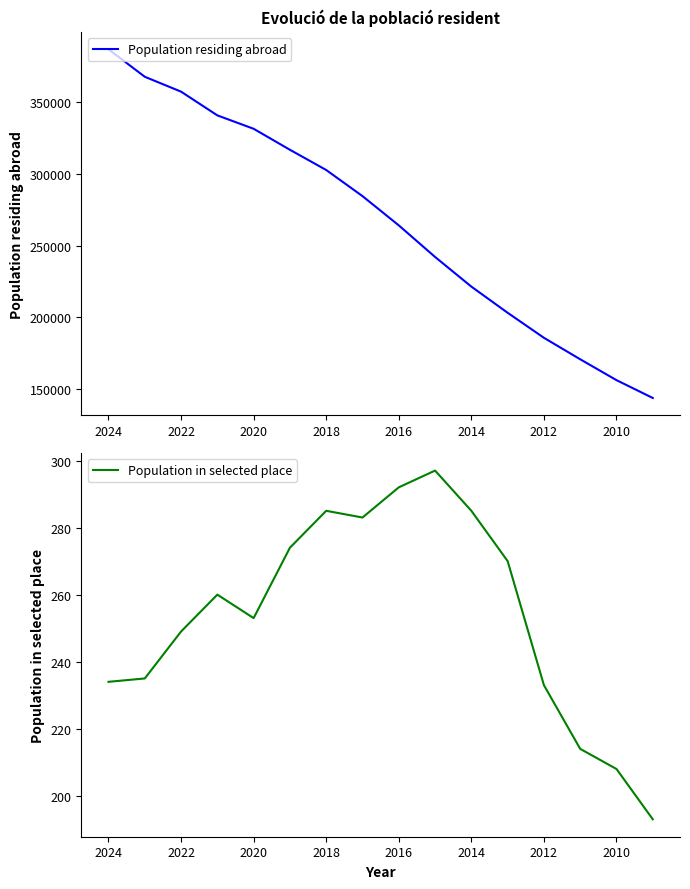

How many lines are shown in the chart?

2